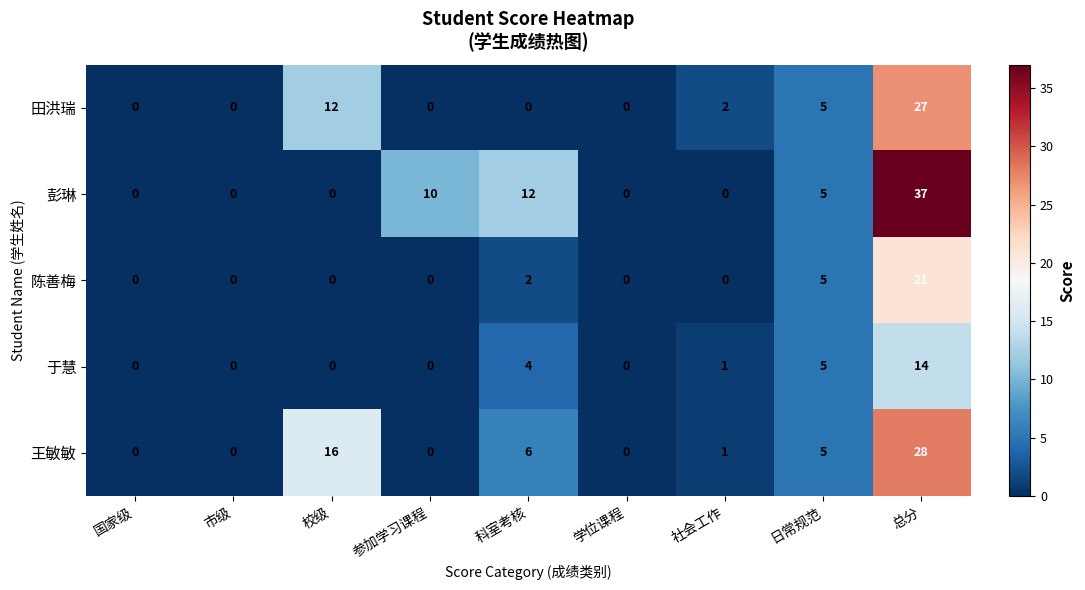

Which series has the largest total across all categories?

彭琳